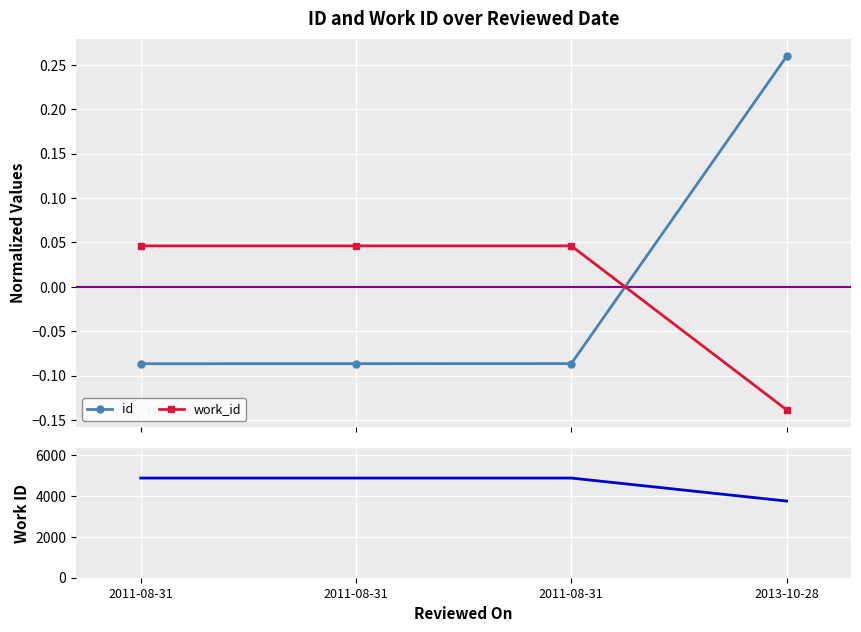

At how many categories does at least one series exceed 4423?

3